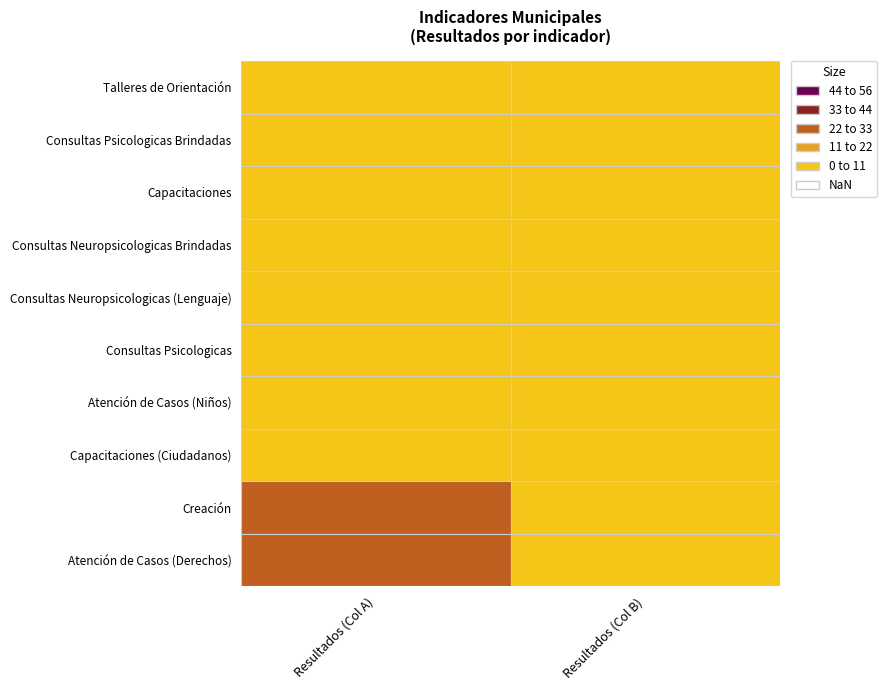

How many values in Atención de Casos (Derechos) are above zero?

1